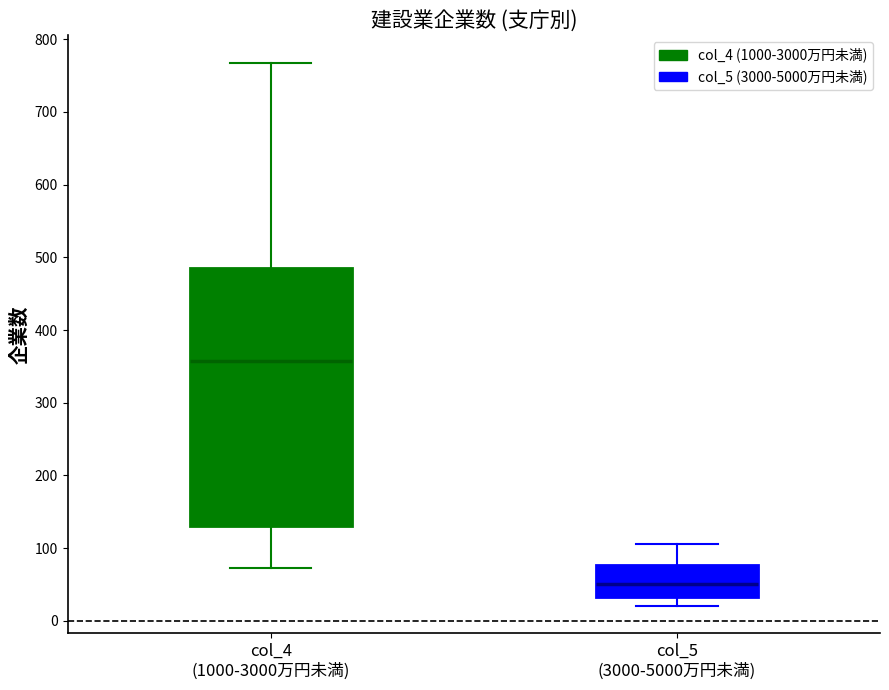

Reading left to right, transcribe this box plot: for each box, give where its median line is, the range the box spans, and where its two whiskers end, as read against the y-axis. The values are not printed on the chart, so give them approximately, as read against the axis.

col_4 (1000-3000万円未満): median 360, box 130 to 490, whiskers 70 to 770
col_5 (3000-5000万円未満): median 50, box 30 to 80, whiskers 20 to 110